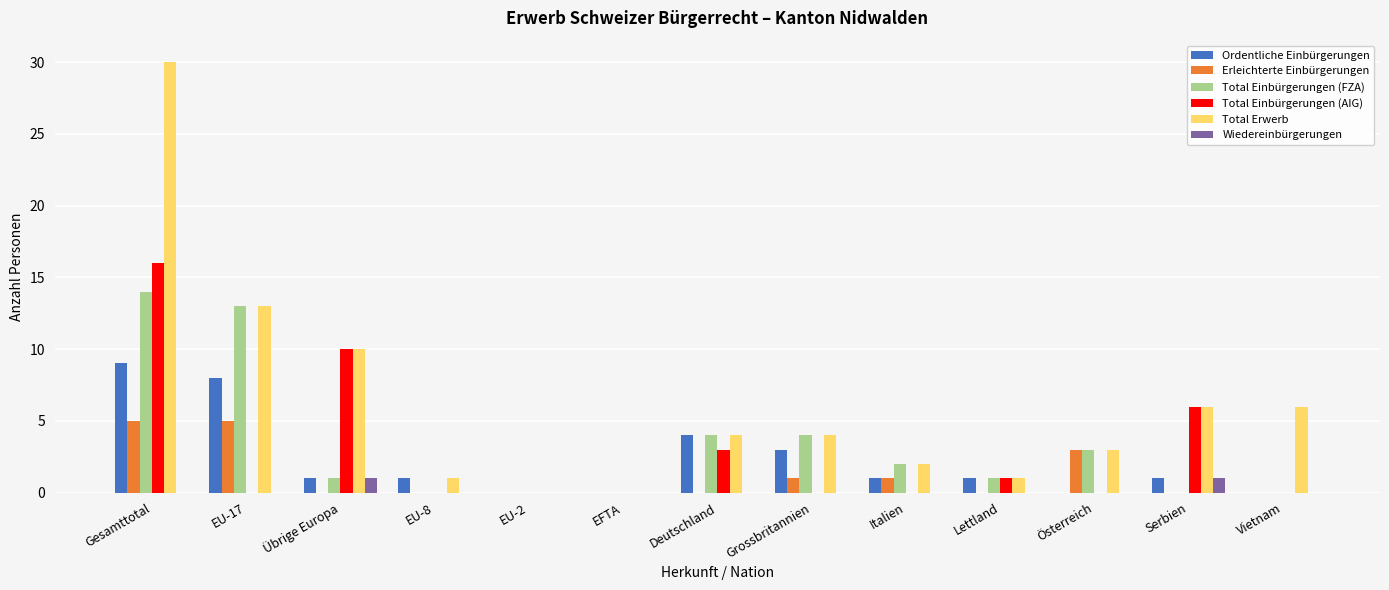

Are the bars horizontal?

No